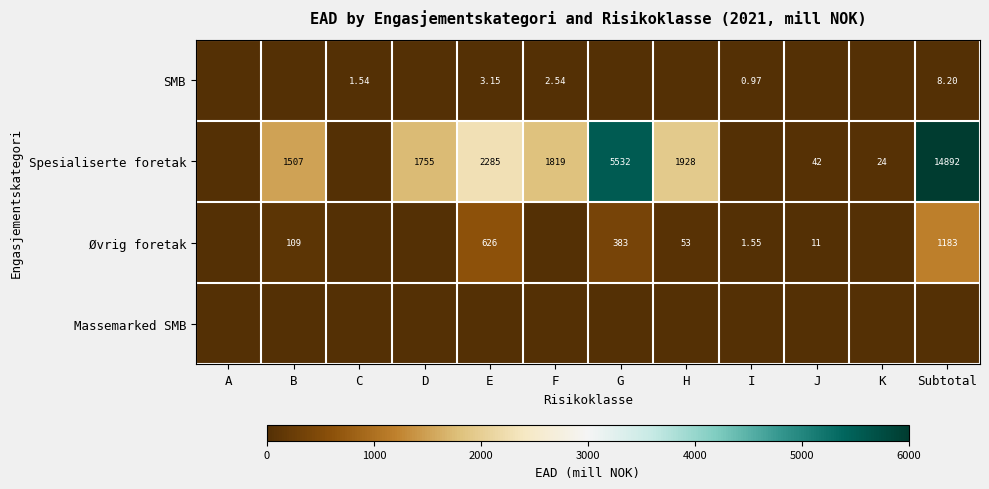

Is the value of Spesialiserte foretak at D greater than the value of Øvrig foretak at E?

Yes